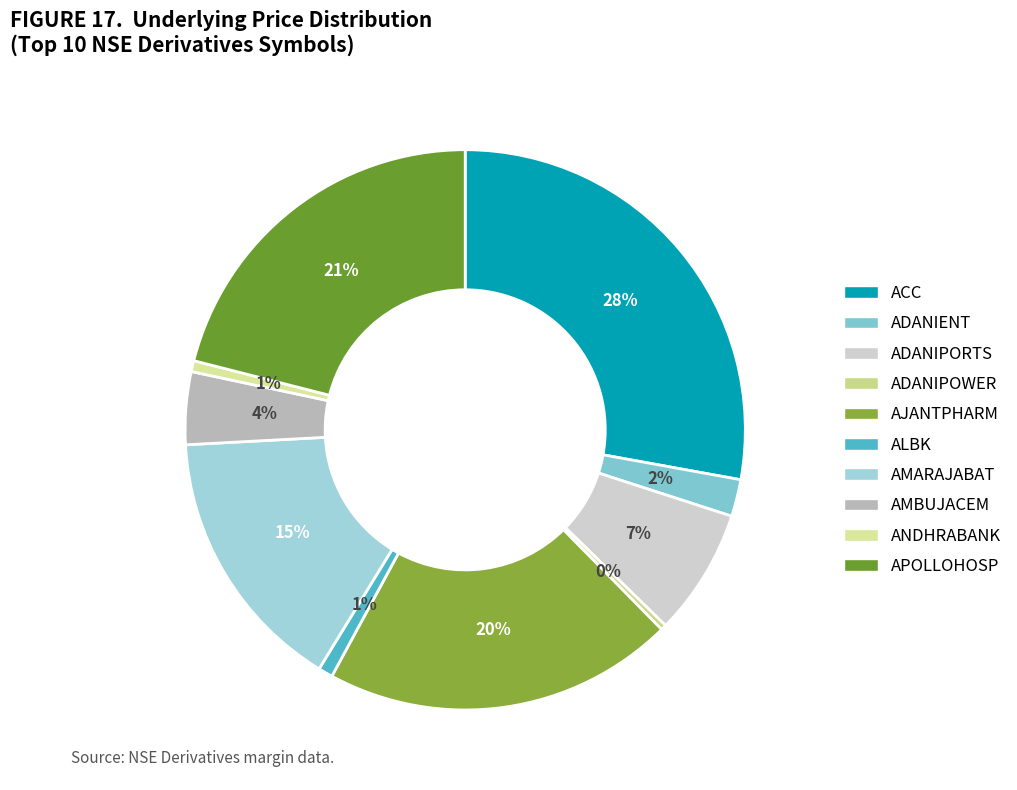

What is the smallest slice in the pie chart?

ADANIPOWER